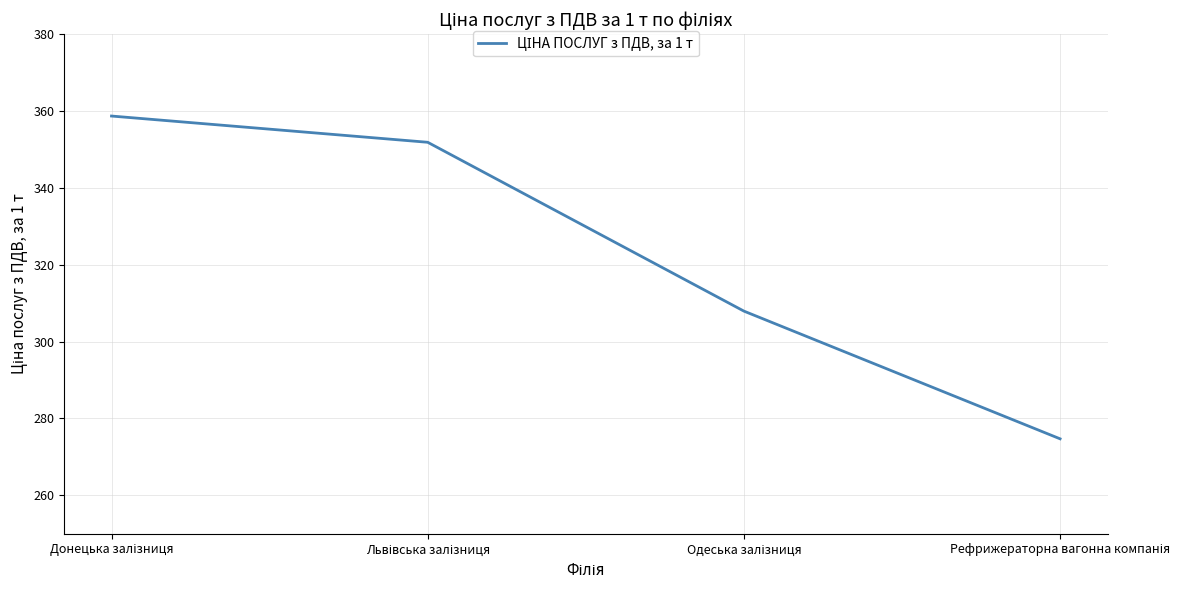

True or false: the data has more than 1 interior local peaks.

False